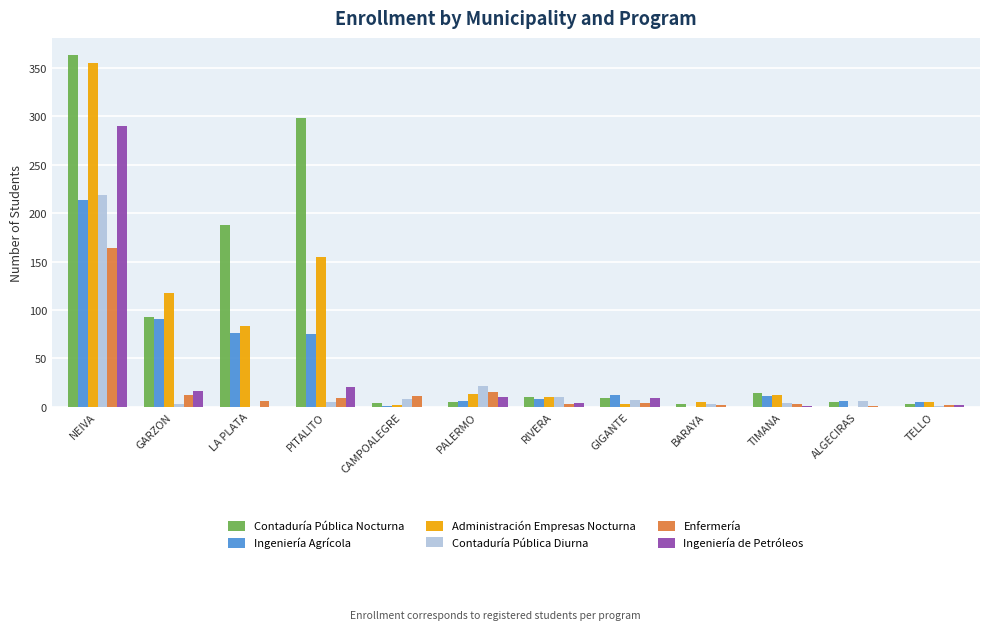

Where does the Contaduría Pública Nocturna series first go above 10?

NEIVA